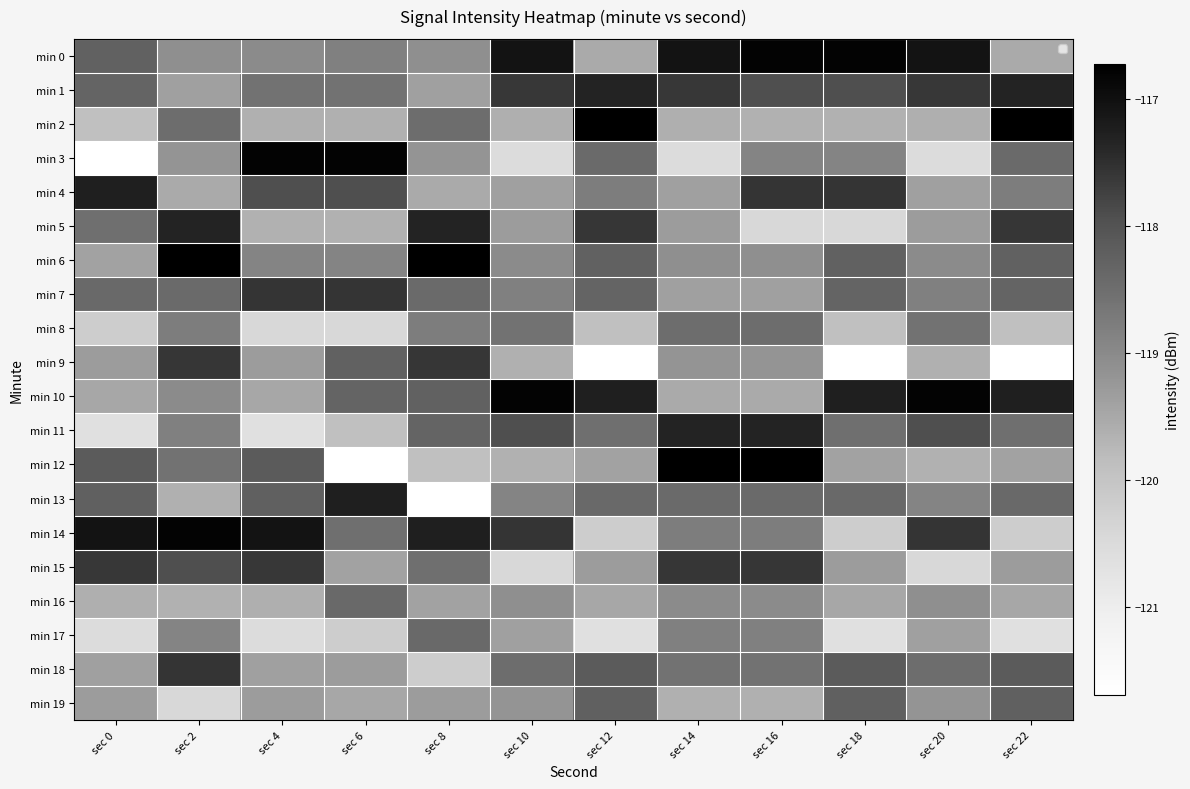

How many distinct data groups are displayed?

20